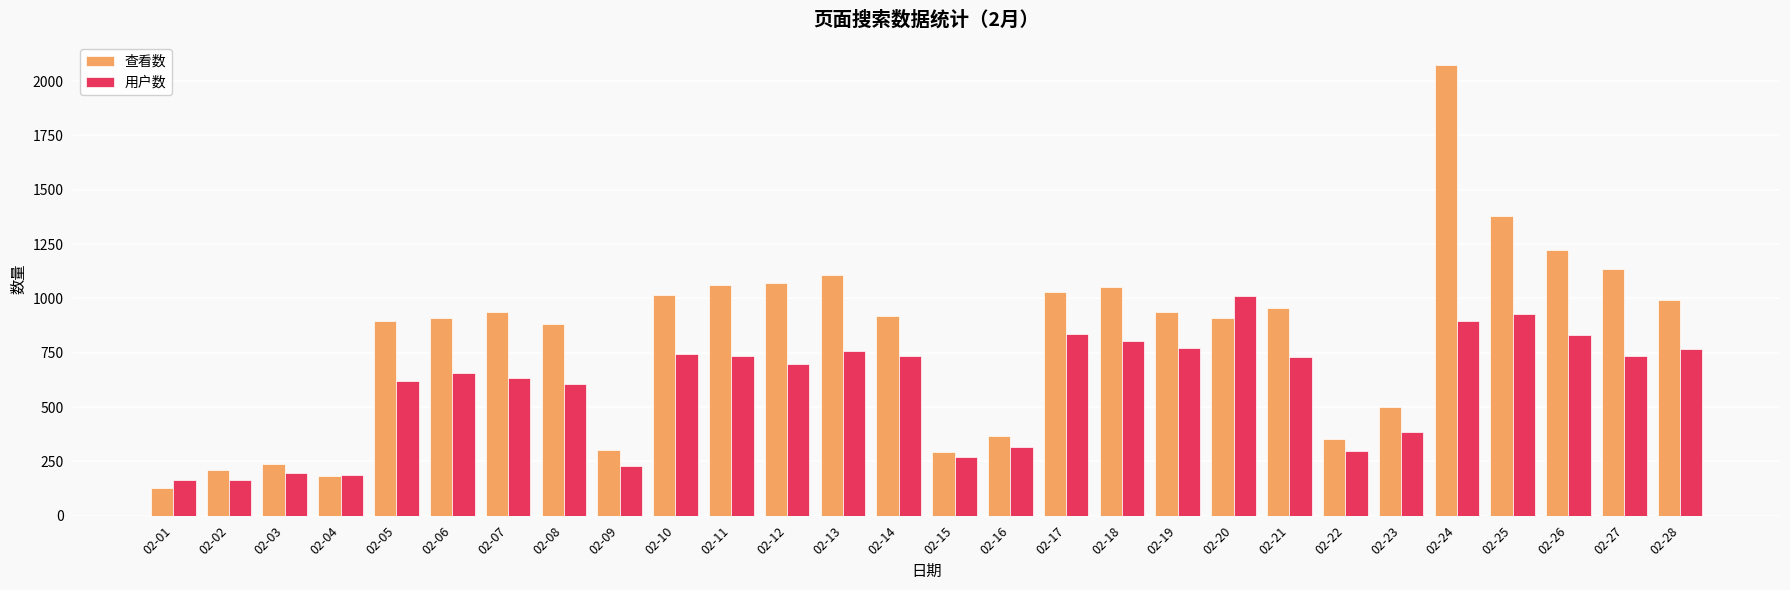

What is the sum of all 用户数 values?

16702